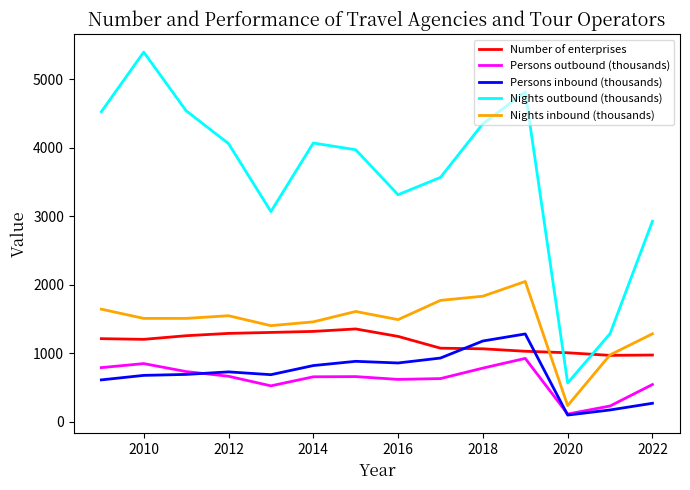

What is the maximum value for Persons outbound (thousands)?

923.8